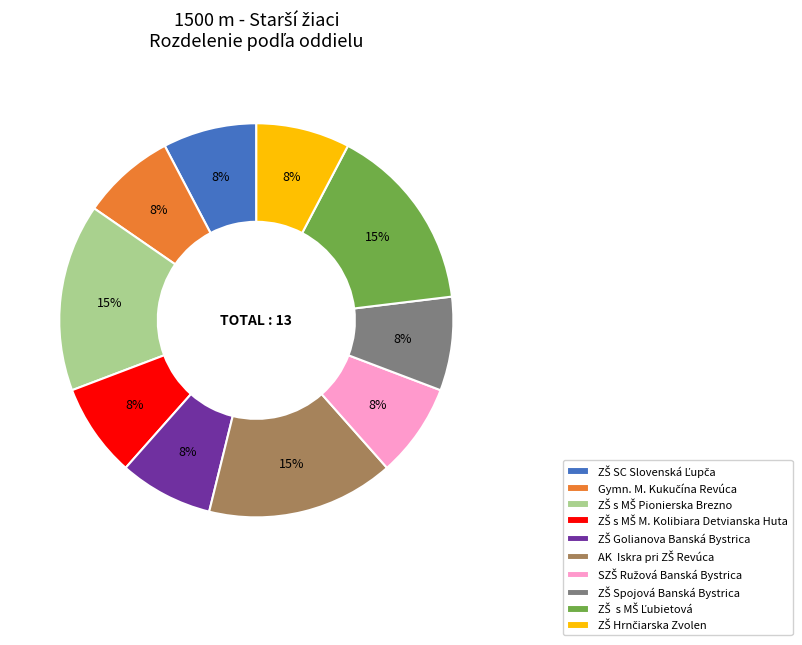

Is there any slice that represents more than half of the pie?

No